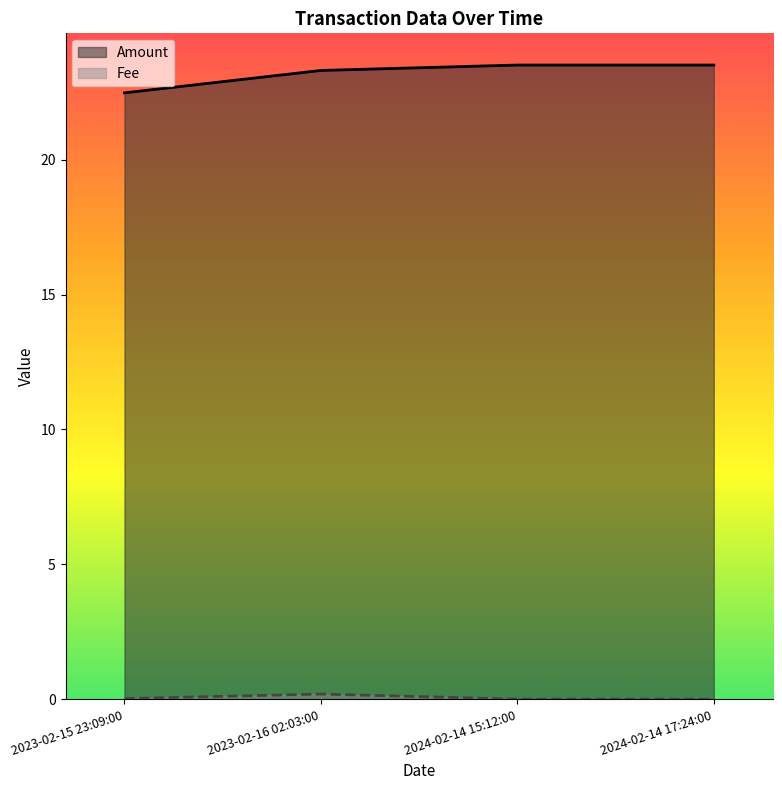

Between 2023-02-15 23:09:00 and 2024-02-14 17:24:00, which series saw the biggest shift?

Amount